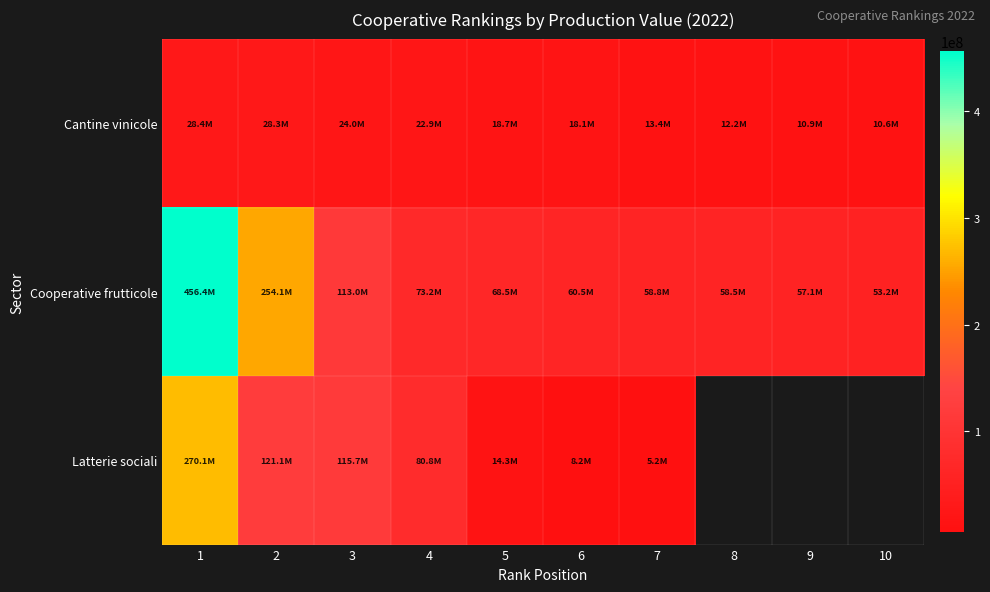

What is the lowest value of the Latterie sociali series?

5189003.0